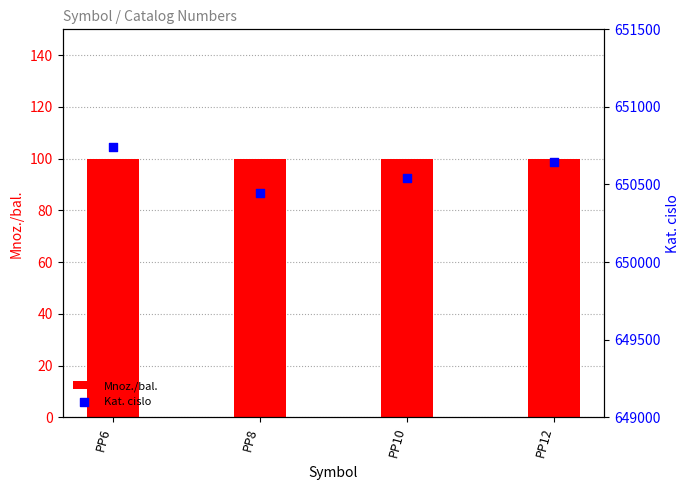

What is the total value across all series at PP6?

650844